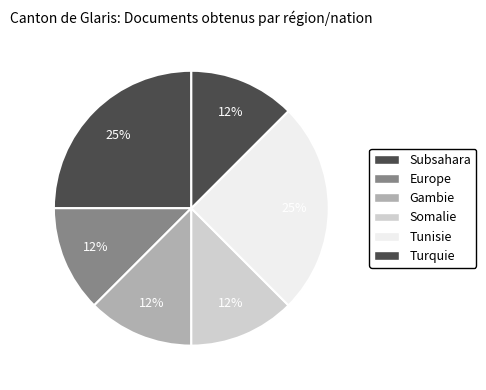

How many segments does this pie chart have?

6